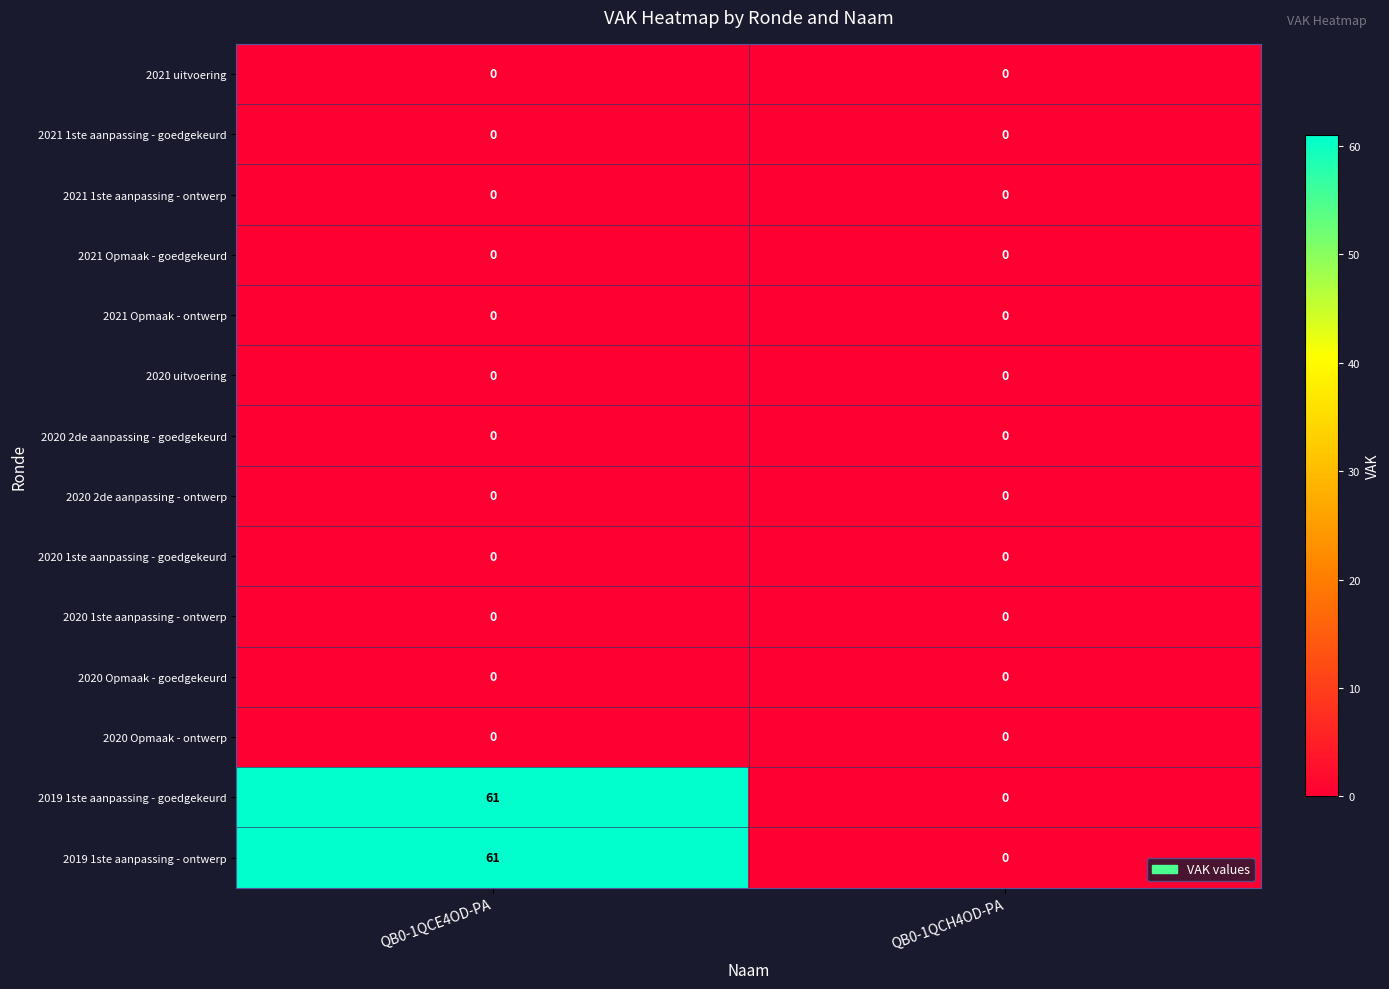

Reading left to right, extract all data points from this chart.

2021 uitvoering: 0	0
2021 1ste aanpassing - goedgekeurd: 0	0
2021 1ste aanpassing - ontwerp: 0	0
2021 Opmaak - goedgekeurd: 0	0
2021 Opmaak - ontwerp: 0	0
2020 uitvoering: 0	0
2020 2de aanpassing - goedgekeurd: 0	0
2020 2de aanpassing - ontwerp: 0	0
2020 1ste aanpassing - goedgekeurd: 0	0
2020 1ste aanpassing - ontwerp: 0	0
2020 Opmaak - goedgekeurd: 0	0
2020 Opmaak - ontwerp: 0	0
2019 1ste aanpassing - goedgekeurd: 61	0
2019 1ste aanpassing - ontwerp: 61	0